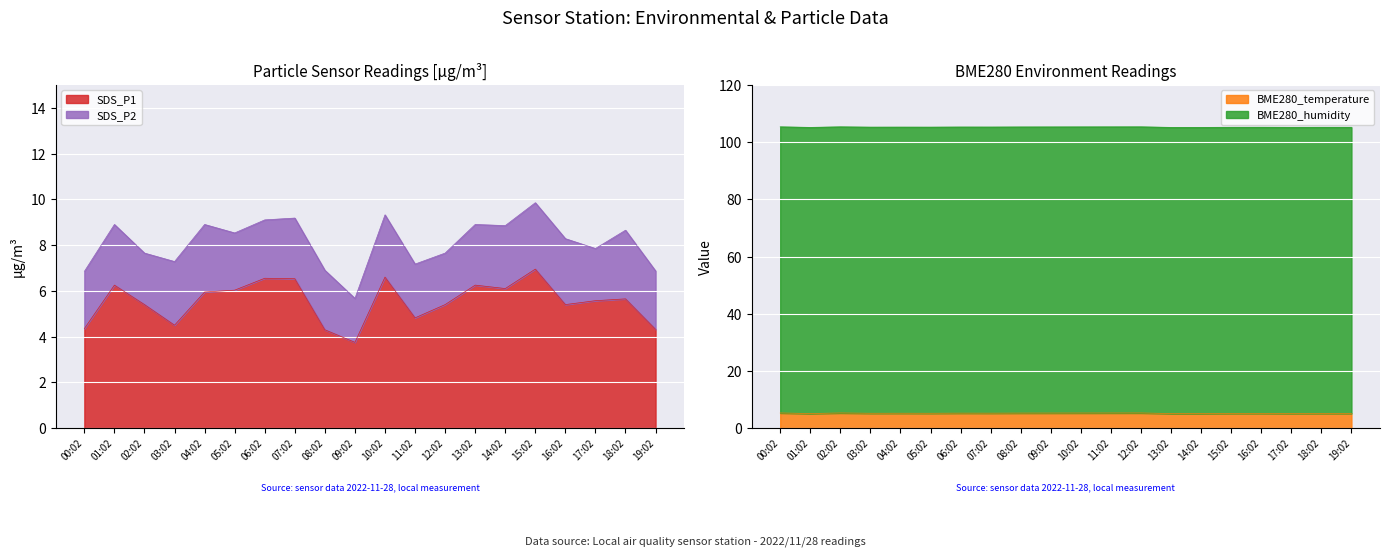

How many interior local peaks does the SDS_P1 series have?

6